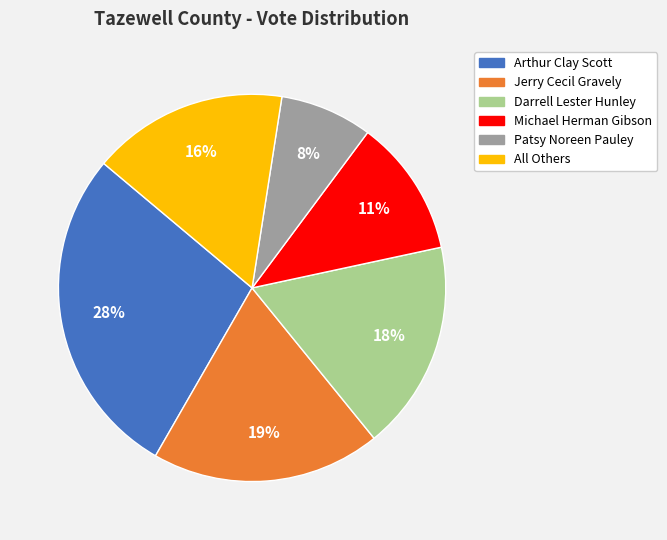

How many segments does this pie chart have?

6